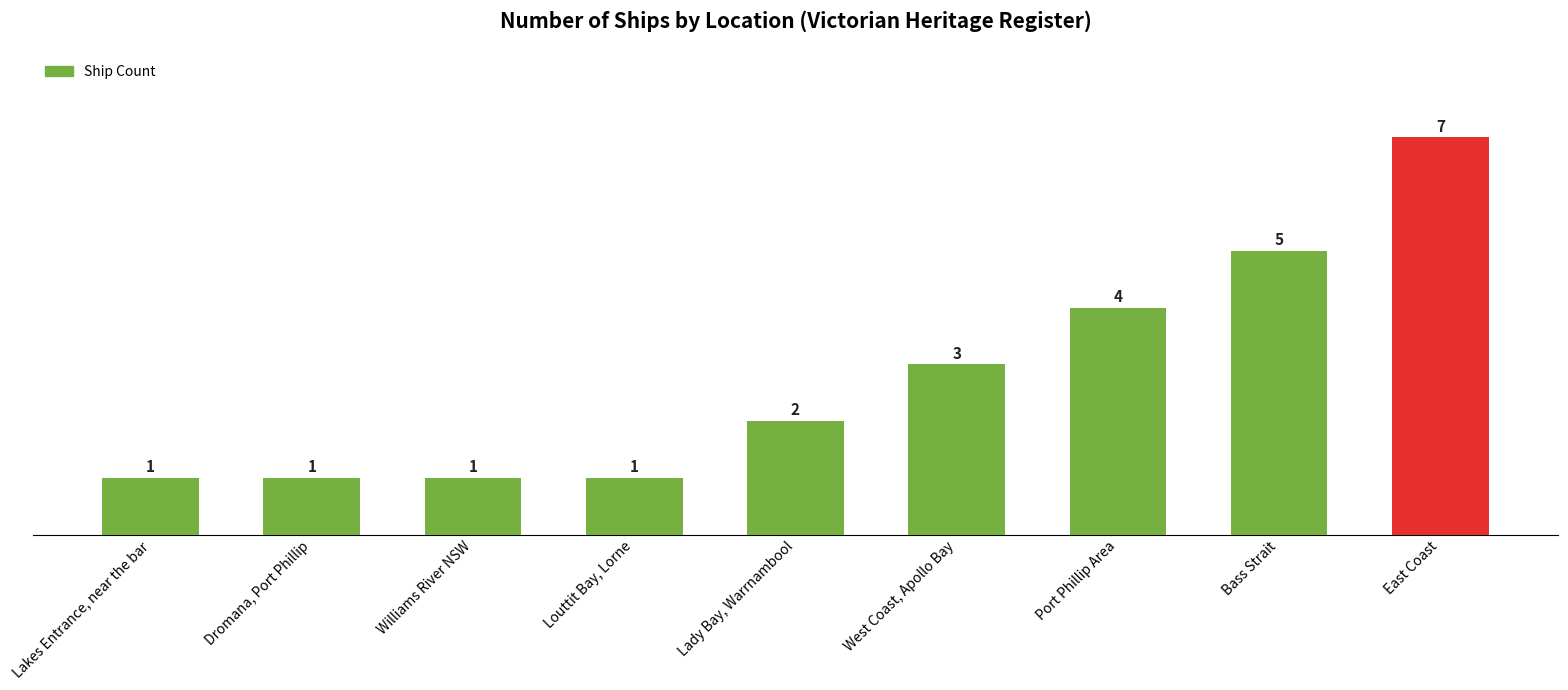

Which has a higher value, Port Phillip Area or Louttit Bay, Lorne?

Port Phillip Area